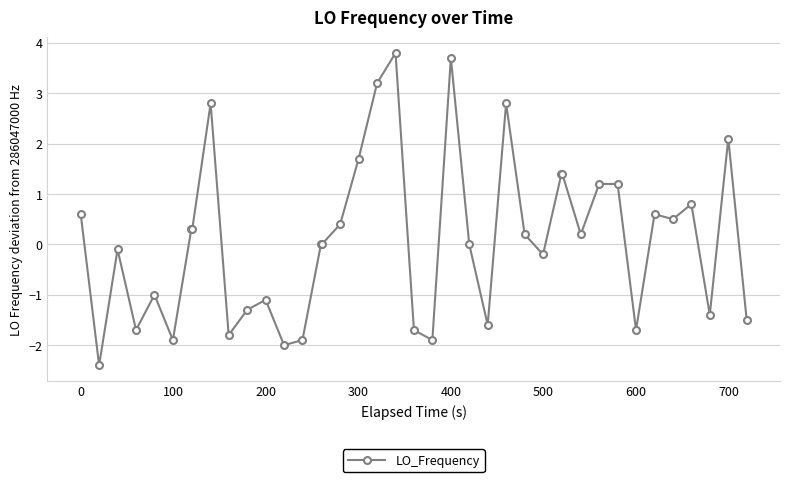

True or false: there are more than 2 points higher than both neighbors.

True